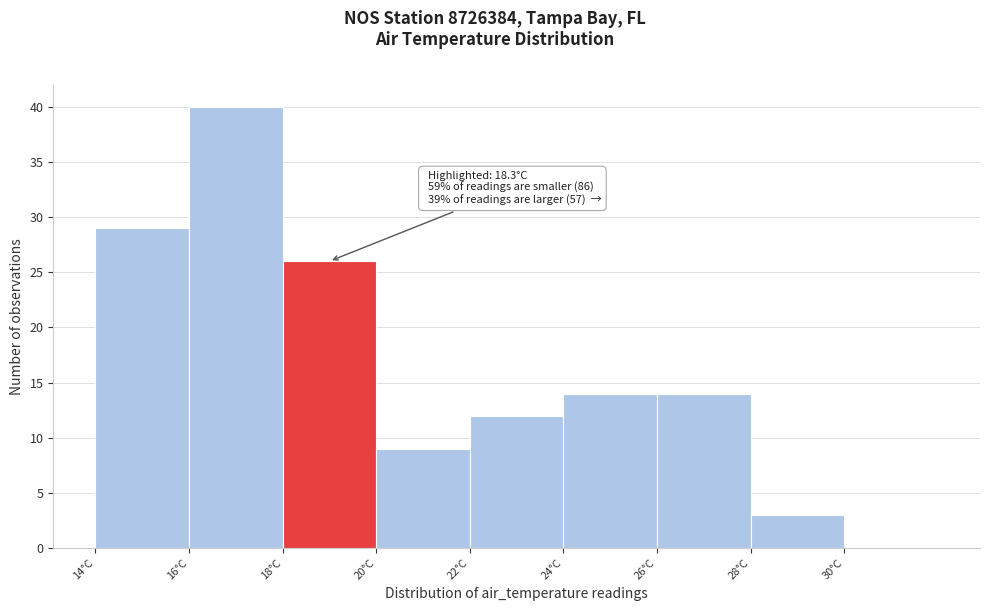

Which range on the x-axis has the tallest bar?

16 to 18